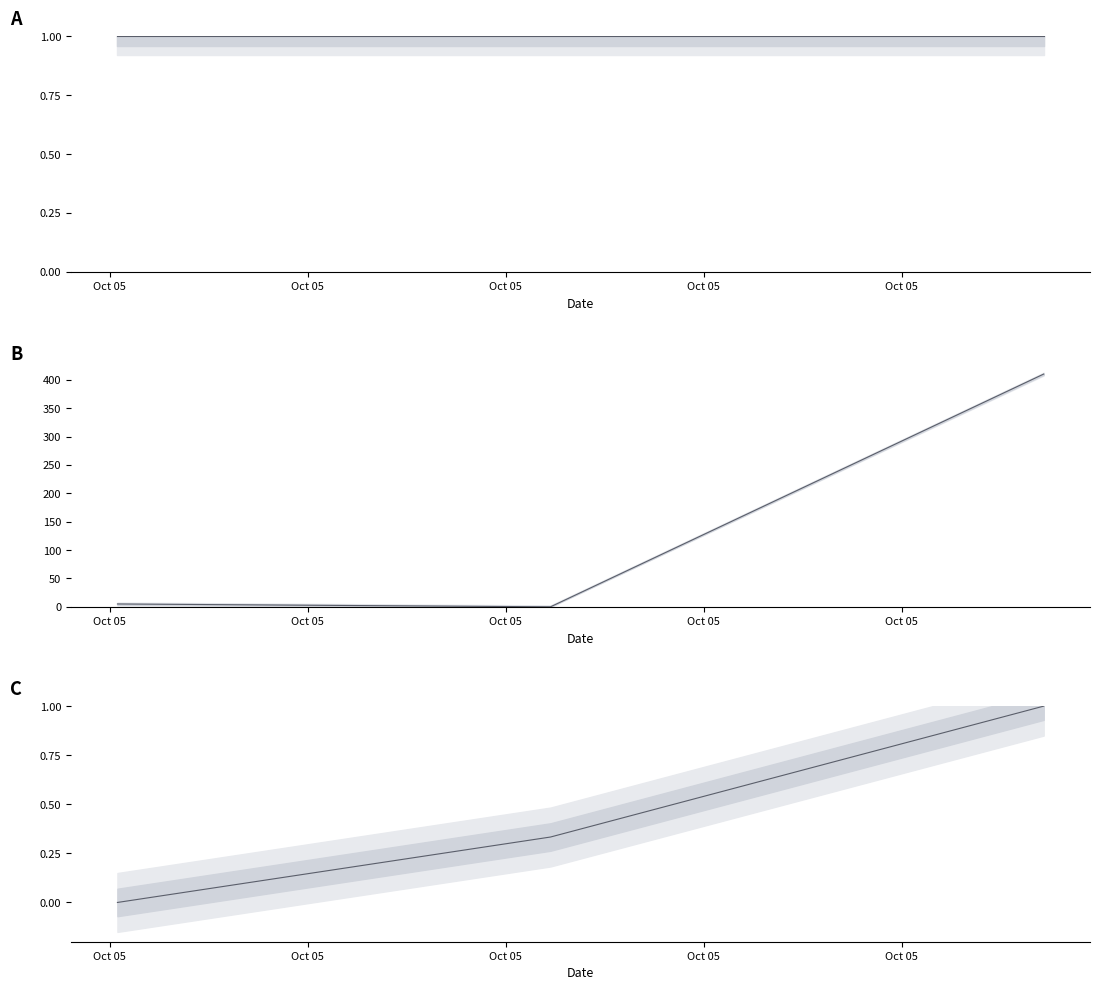

At which label does Amount first exceed 5?

Oct 05